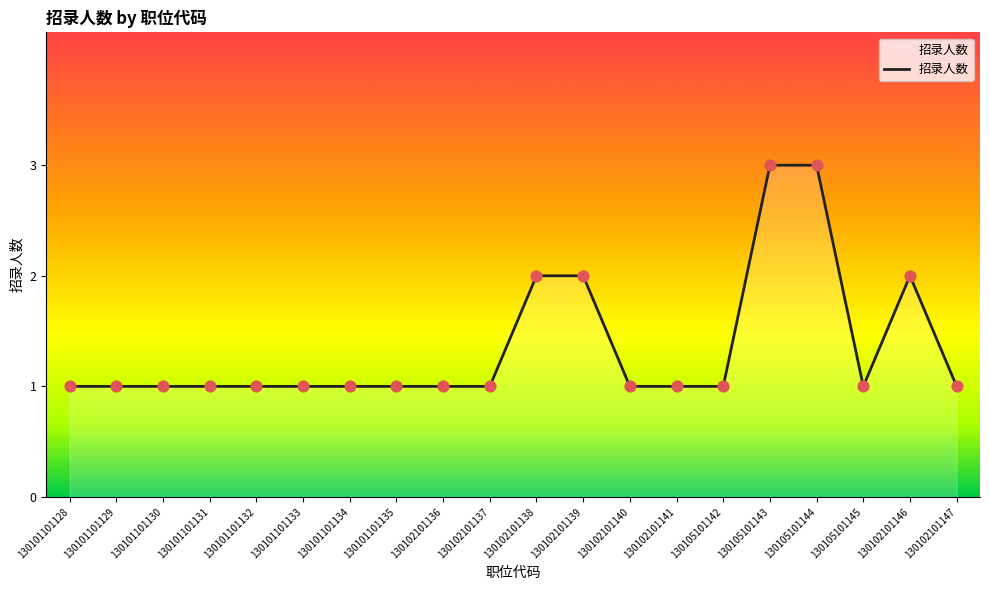

Between 130102101136 and 130105101144, which is larger?

130105101144